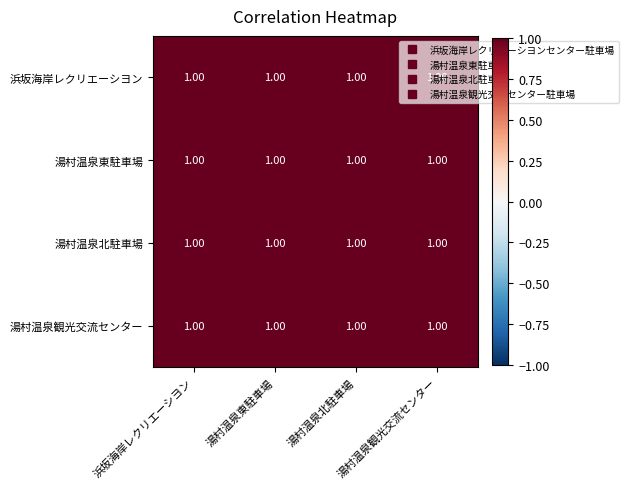

At which label does 浜坂海岸レクリエーシヨン reach its peak?

浜坂海岸レクリエーシヨン